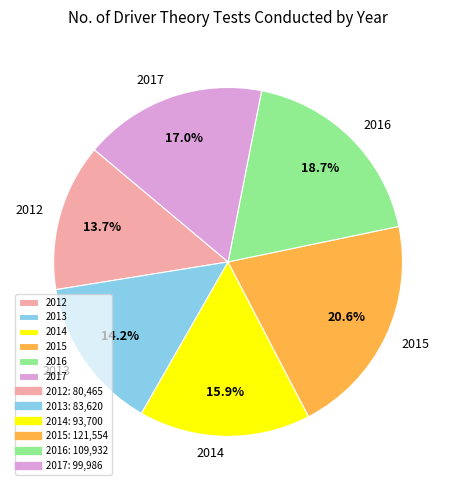

Combined, do 2015 and 2017 account for over 50%?

No